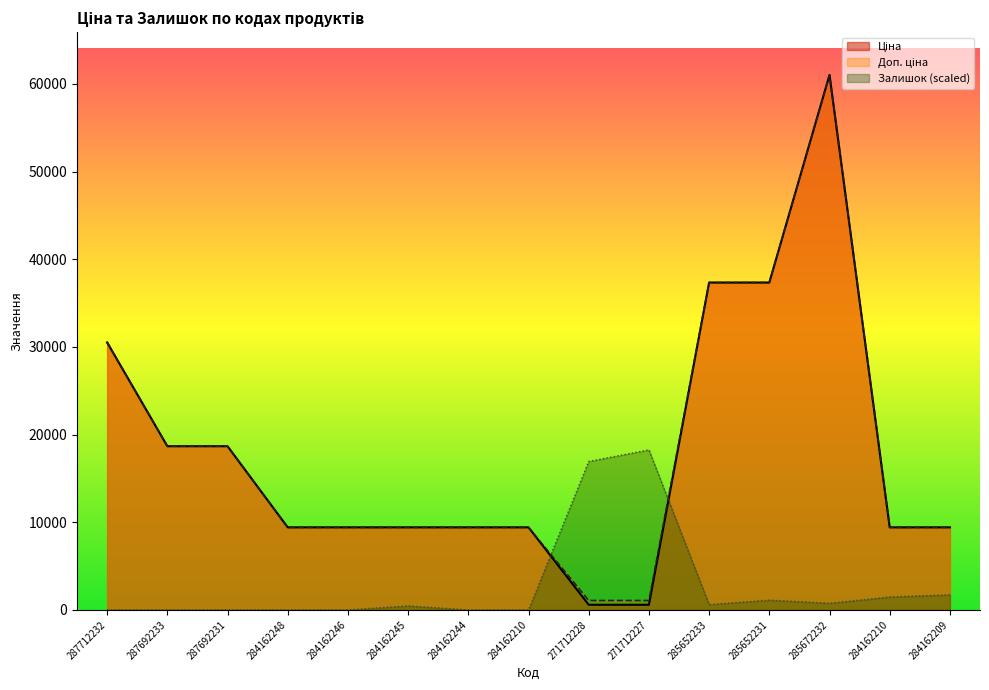

How many data points in Ціна are above 9416?

13